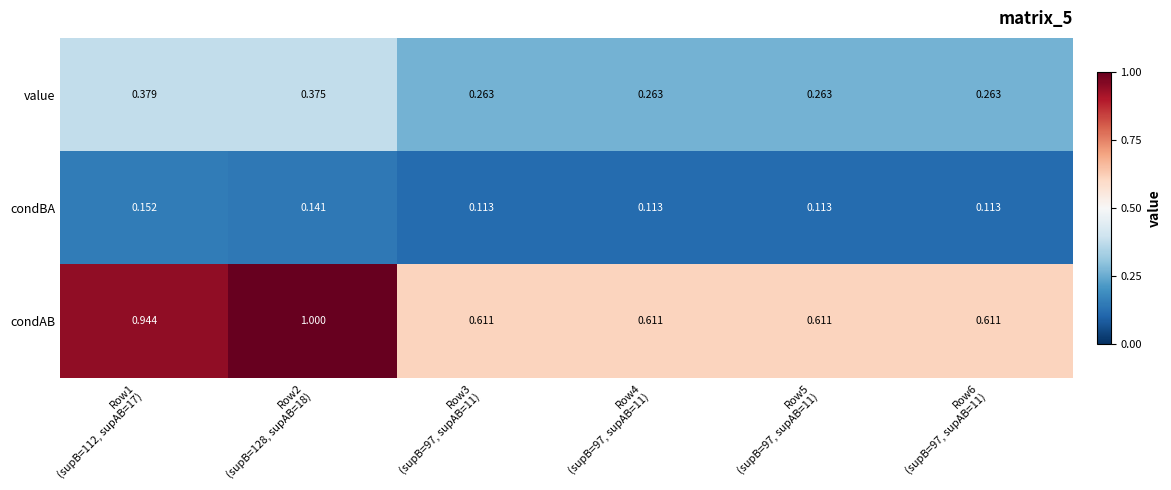

List the series in order of their overall mean, highest first.

condAB, value, condBA